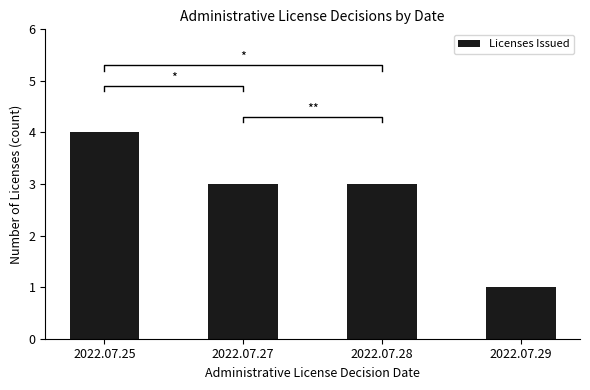

The chart shows a value of 2 at 2022.07.28. True or false?

False